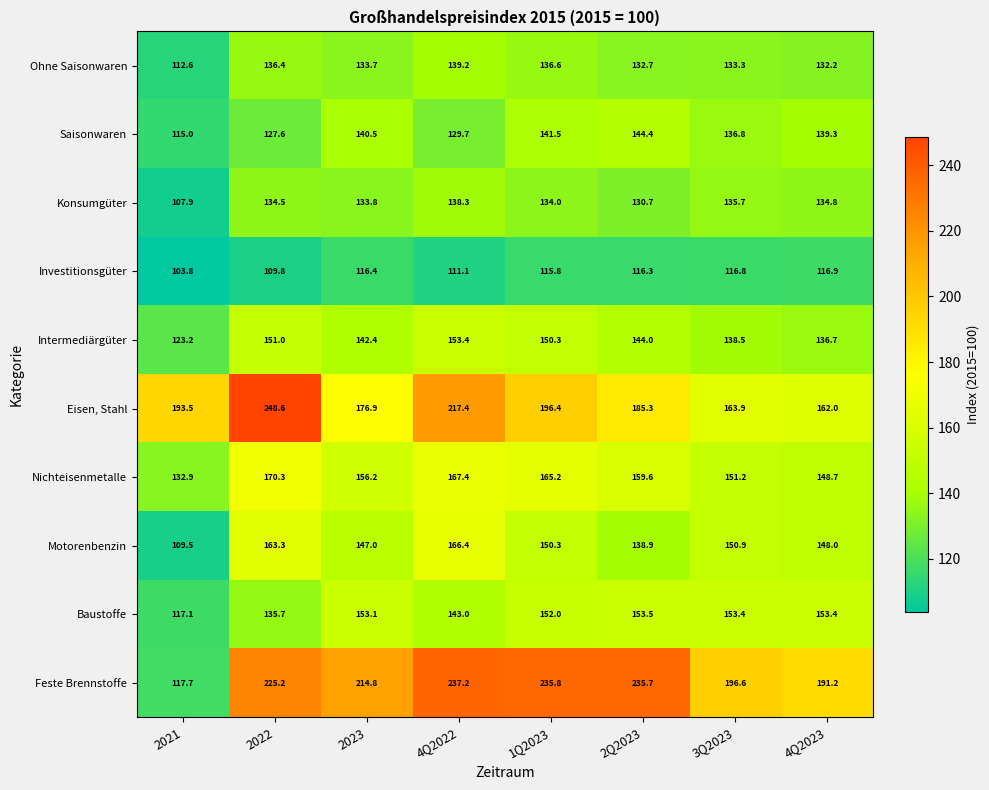

Is it true that Eisen, Stahl equals 68.4 at 2023?

False